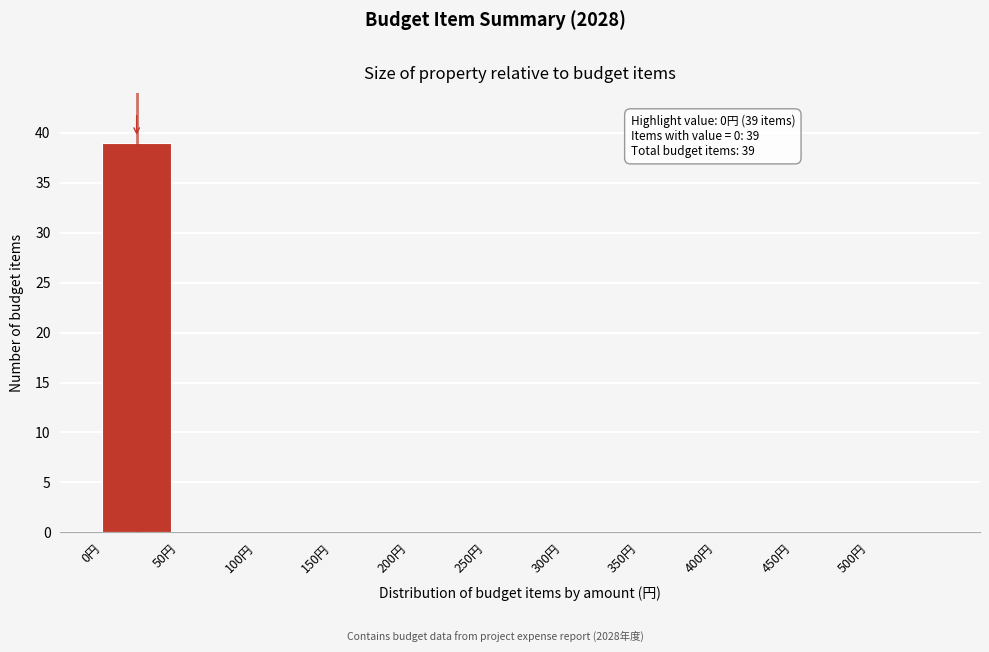

Reading left to right, extract all data points from this chart.

0円=39	50円=0	100円=0	150円=0	200円=0	250円=0	300円=0	350円=0	400円=0	450円=0	500円=0